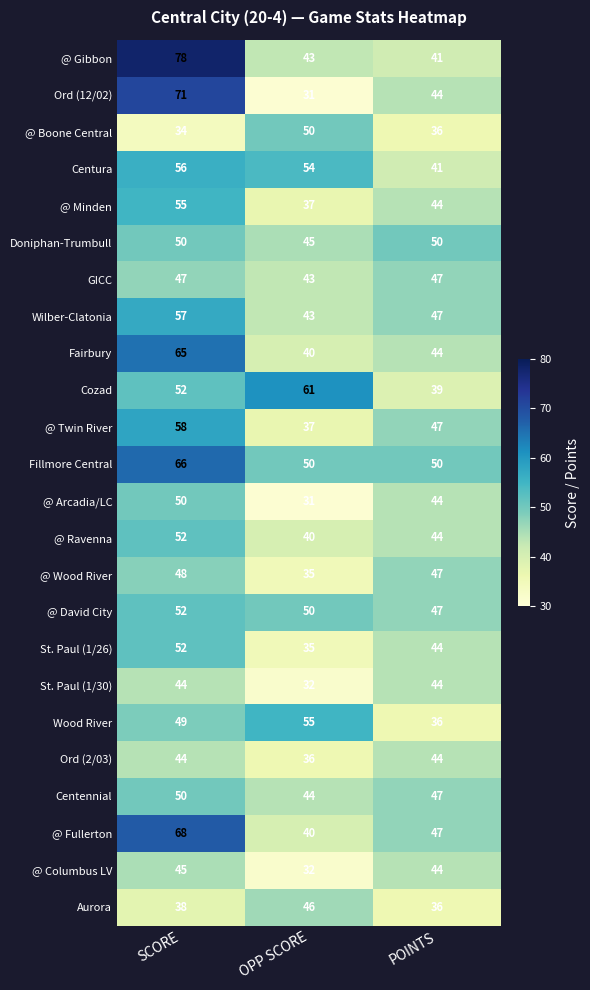

What is the sum of all @ David City values?

149